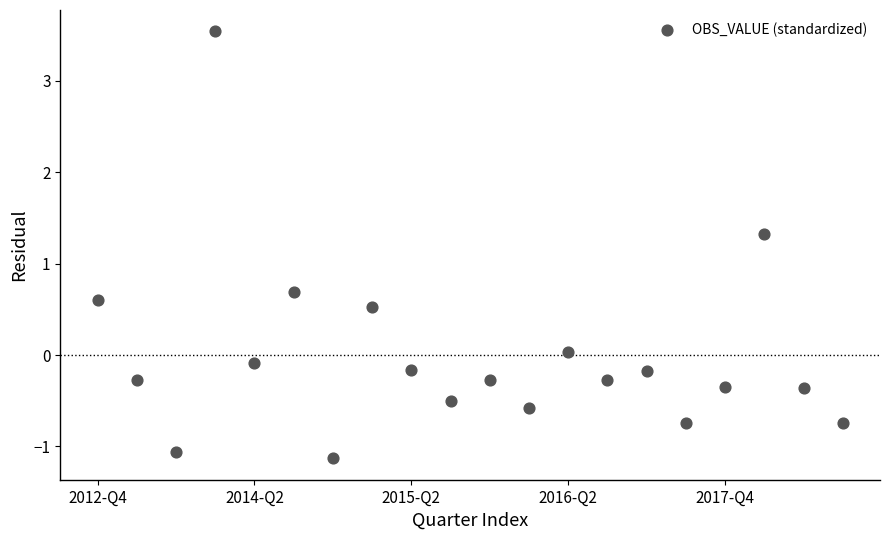

What is the range of Y values (max minus min)?

4.7